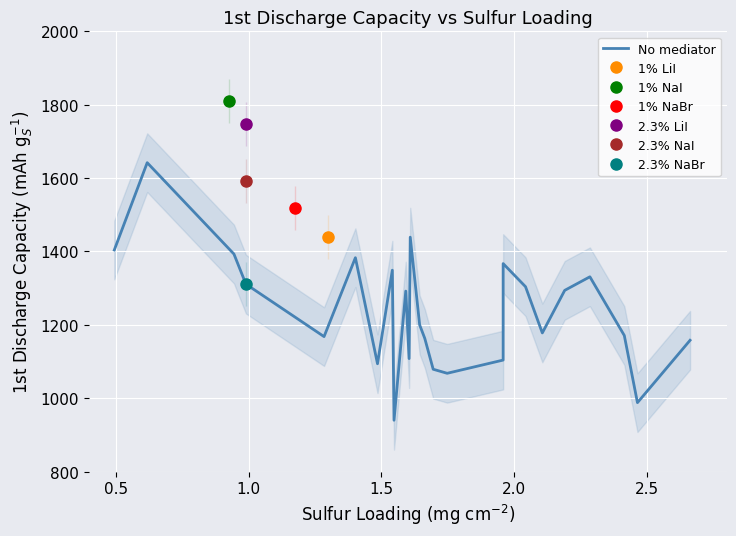

How many values are below 1200?

12